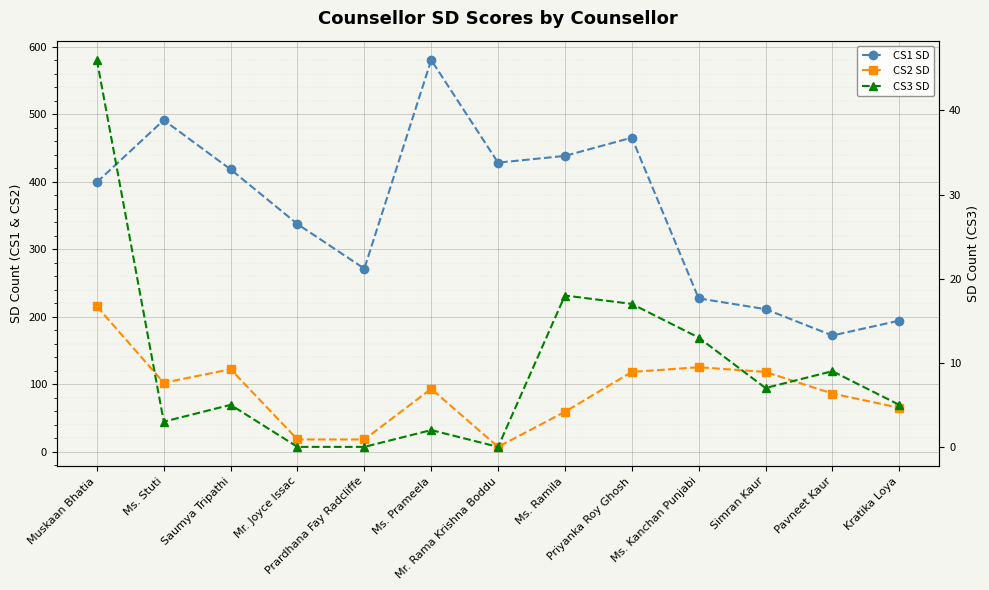

Reading left to right, list all the values displayed in this chart.

CS1 SD: 399	491	418	337	271	580	428	438	465	227	211	172	194
CS2 SD: 215	102	122	18	18	93	7	59	118	125	118	86	65
CS3 SD: 46	3	5	0	0	2	0	18	17	13	7	9	5